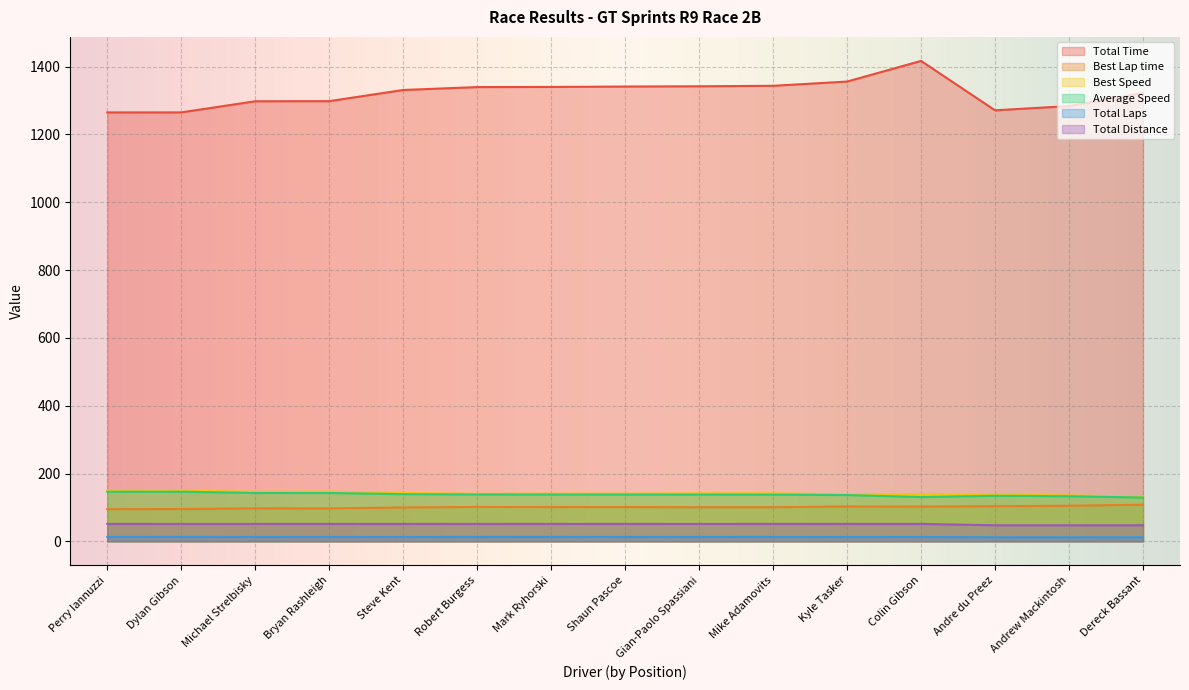

True or false: Best Lap time and Total Time intersect in this chart.

False